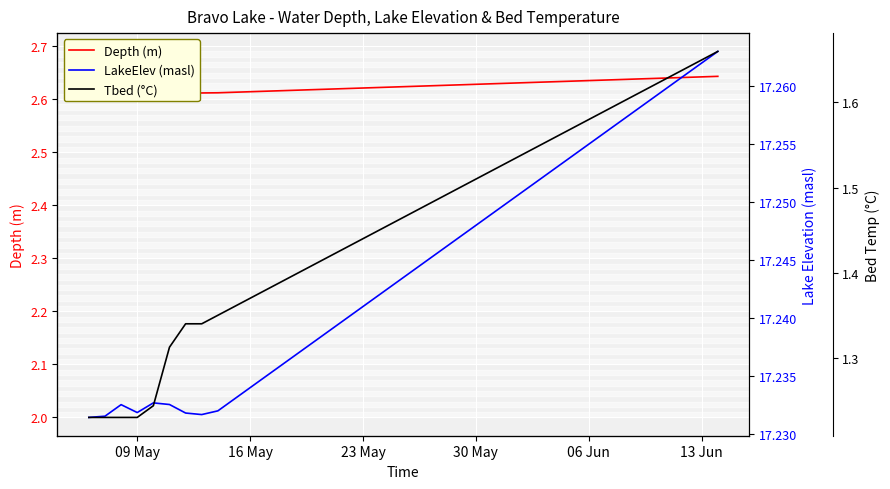

Does the chart display data point markers on the line(s)?

No